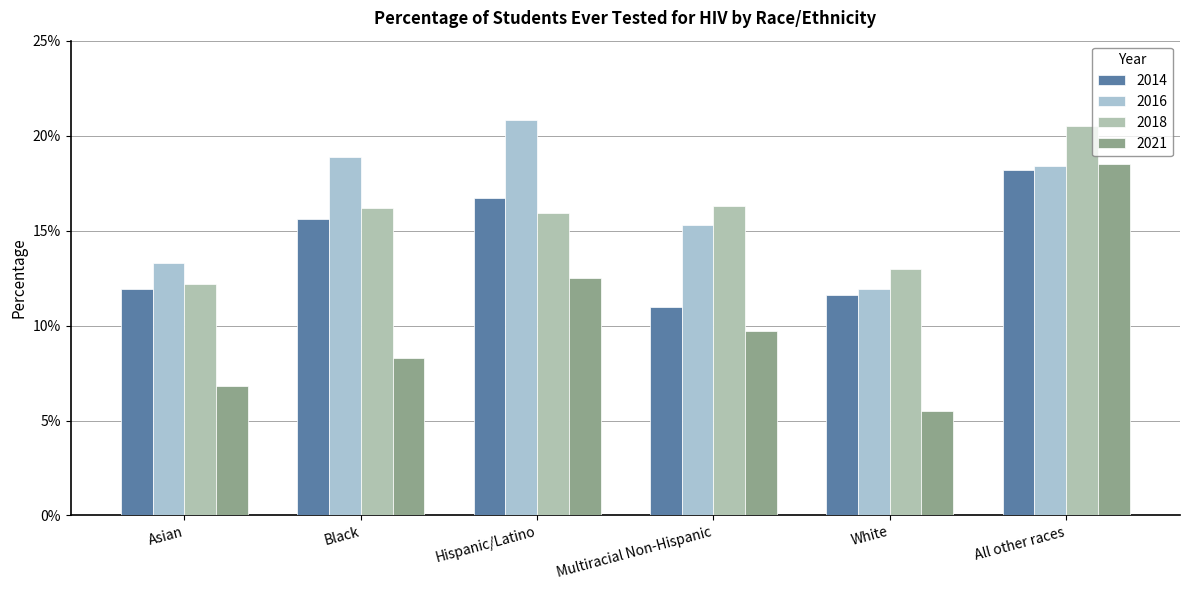

True or false: 2014 has a value of 11.9 at Asian.

True